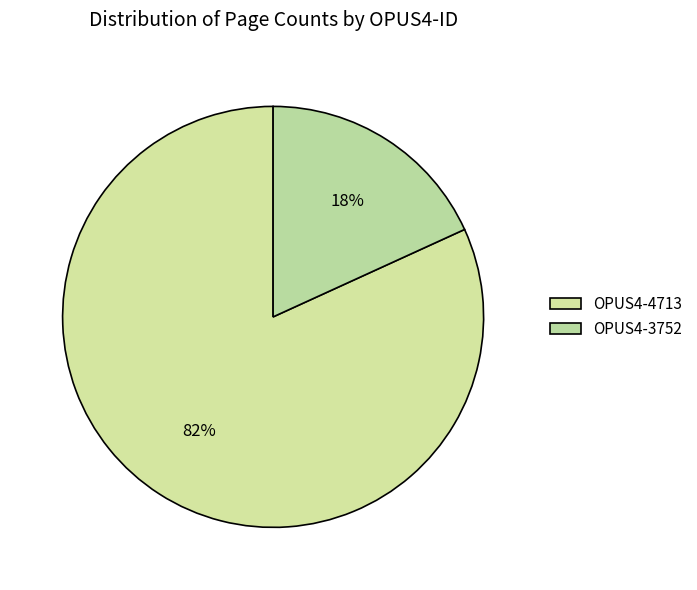

Do OPUS4-4713 and OPUS4-3752 together represent more than half of the pie?

Yes